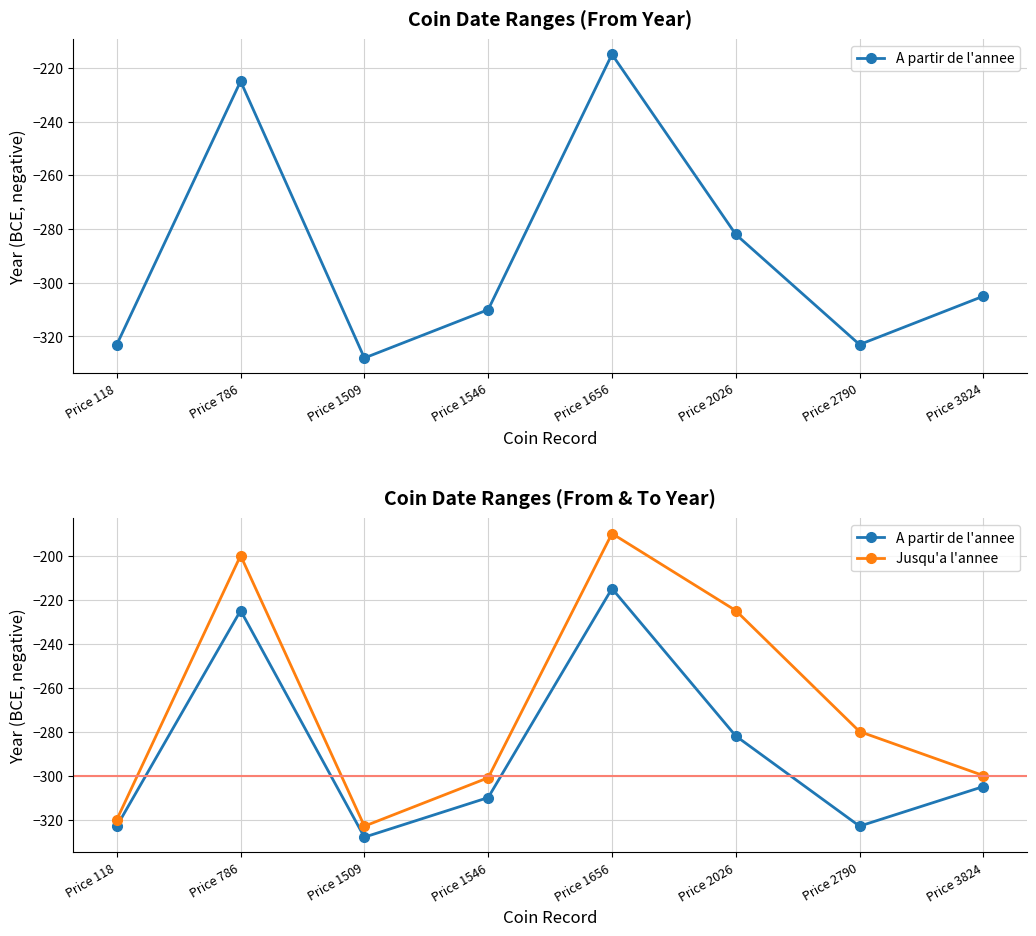

What is the difference between the highest and lowest values at Price 118?

3